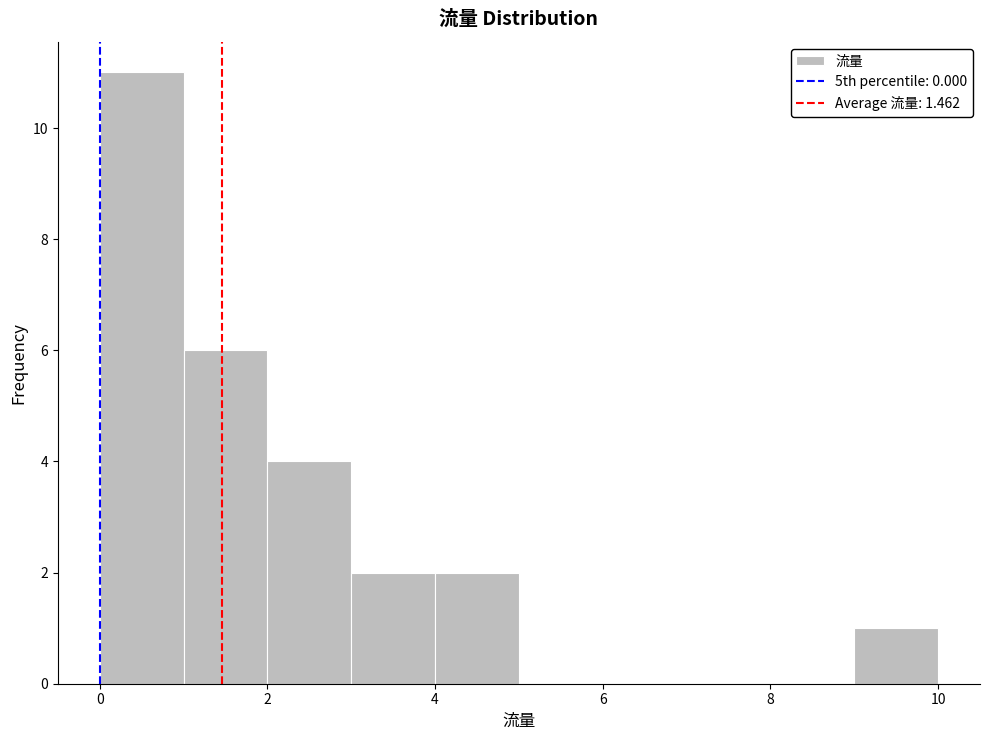

Reading left to right, list every bar in this chart as the range it spans on the x-axis followed by its height. The values are not printed on the chart, so give them approximately, as read against the axis.

0 to 1: 11
1 to 2: 6
2 to 3: 4
3 to 4: 2
4 to 5: 2
5 to 6: 0
6 to 7: 0
7 to 8: 0
8 to 9: 0
9 to 10: 1